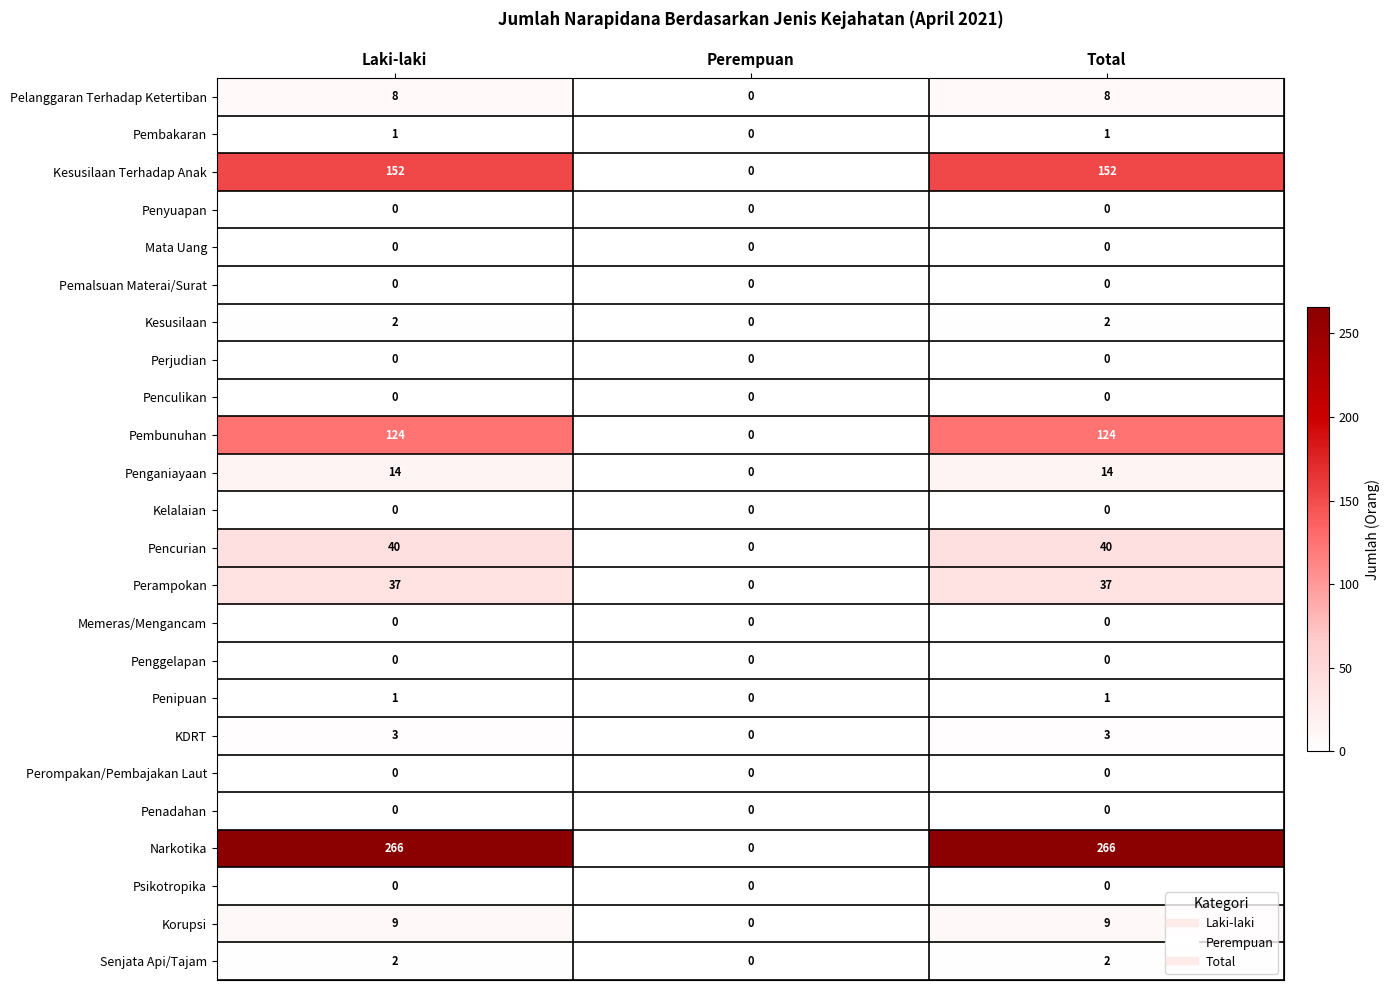

Is it true that Penipuan equals 1 at Laki-laki?

True